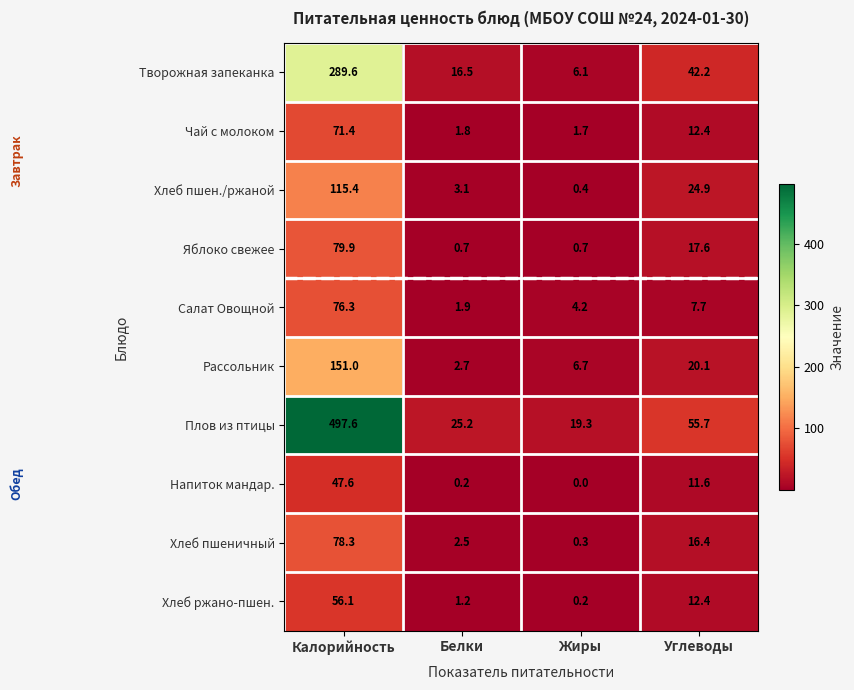

How many series are shown in this chart?

10